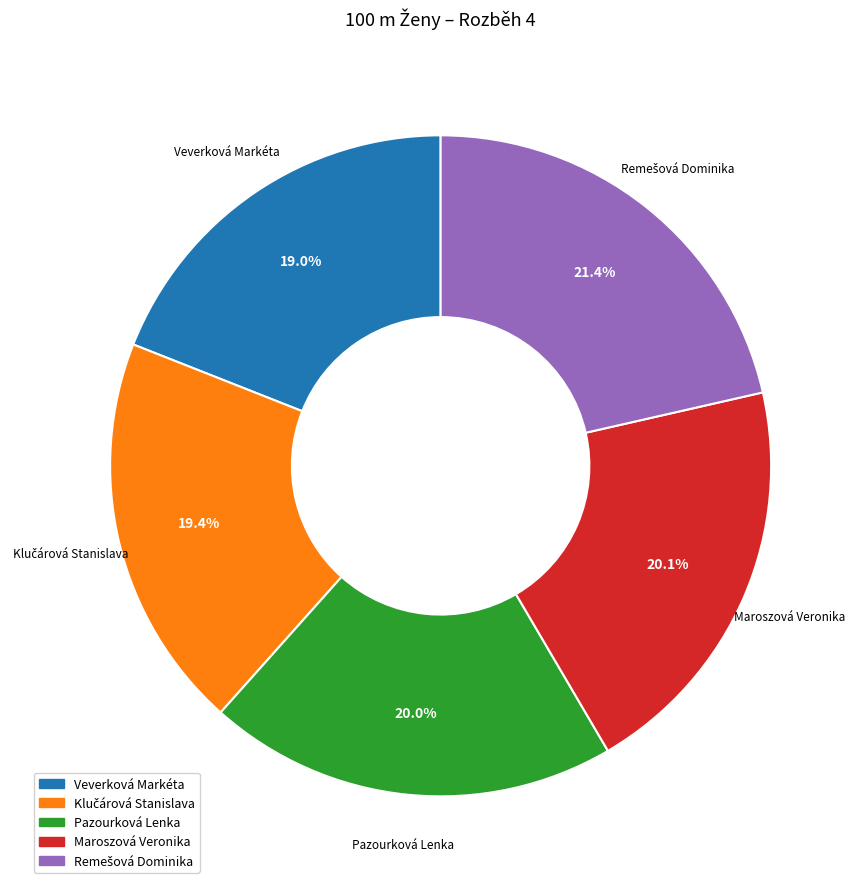

How much of the chart is everything except Maroszová Veronika?

79.9%